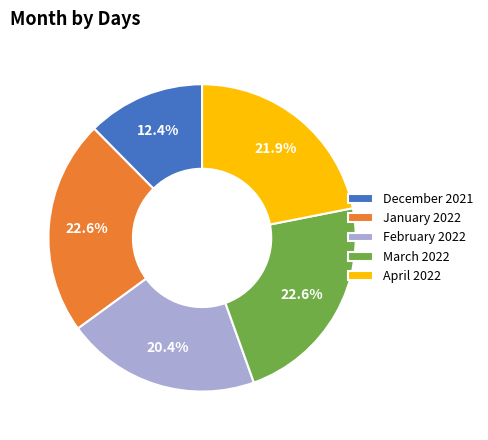

Is there any slice that represents more than half of the pie?

No